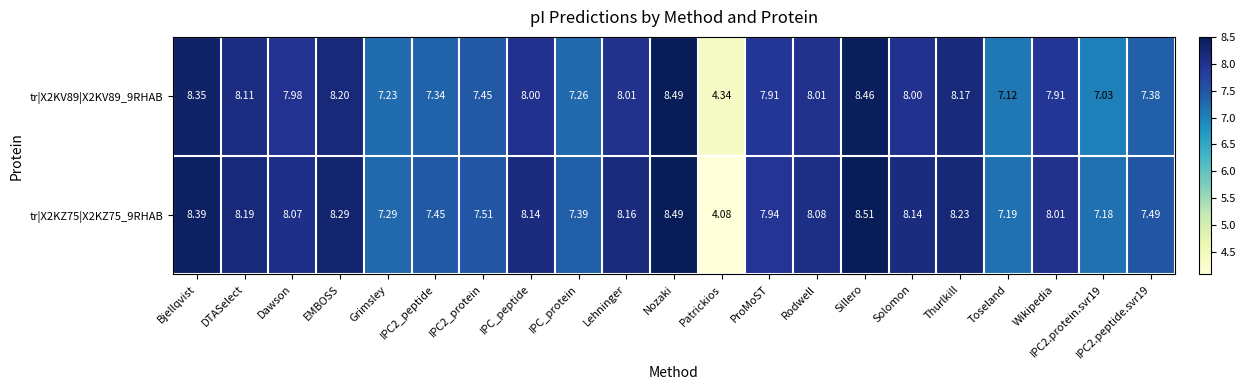

Which label corresponds to the largest value in the chart?

Sillero